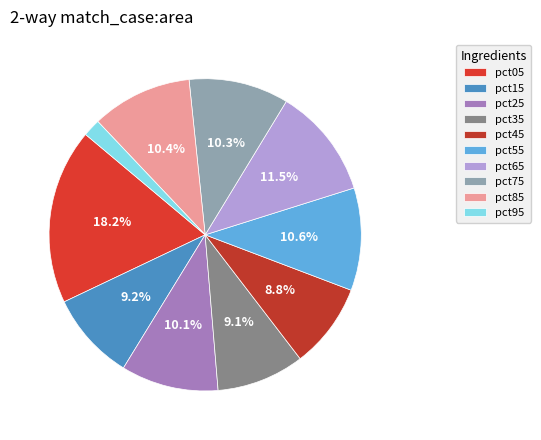

What percentage is NOT represented by pct85?

89.6%